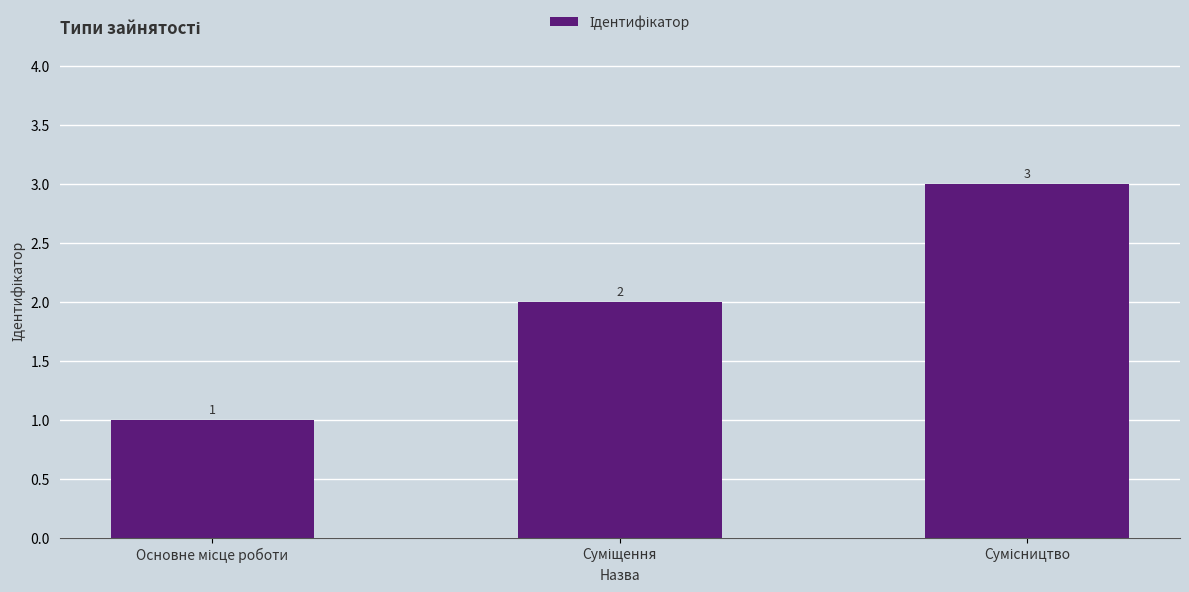

What is the value of the 1st bar from the left?

1